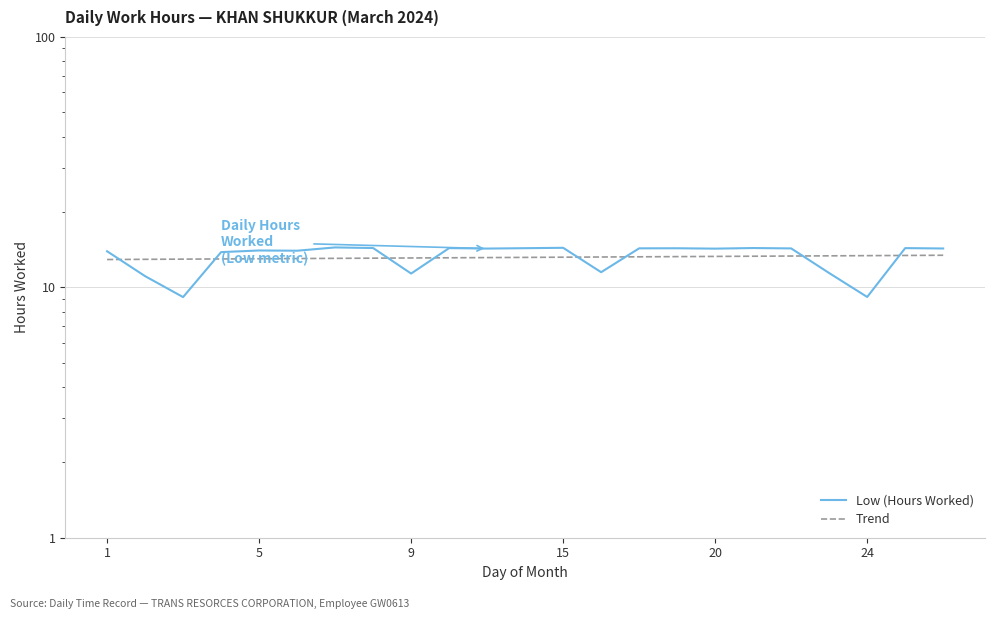

What is the value of the Trend point at the 3rd from the left?

13.0